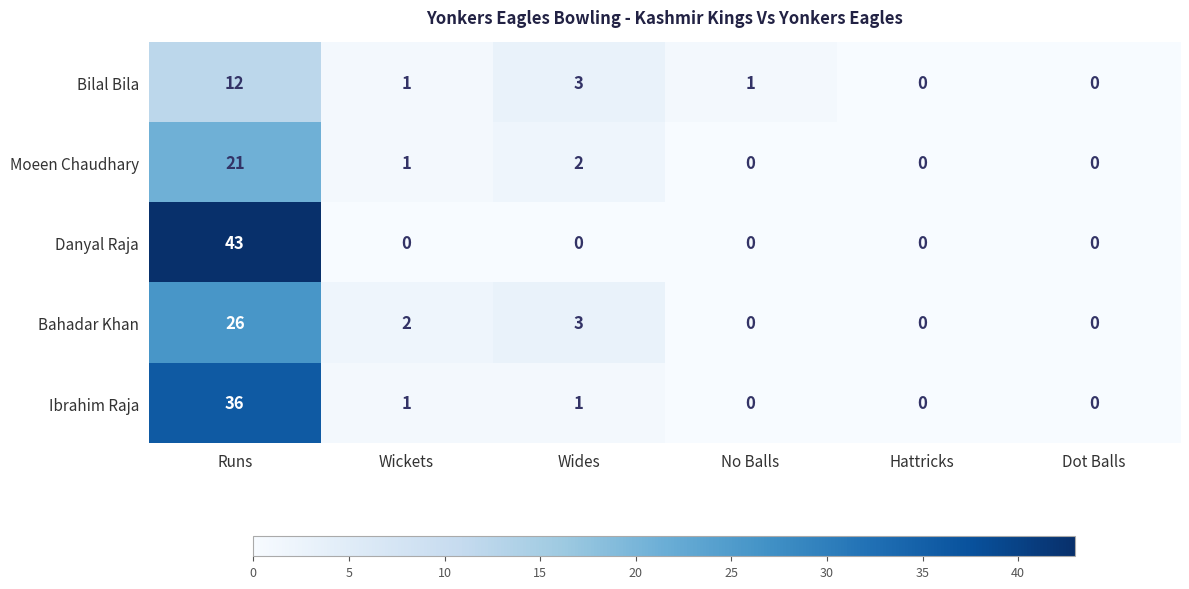

How many distinct data groups are displayed?

5